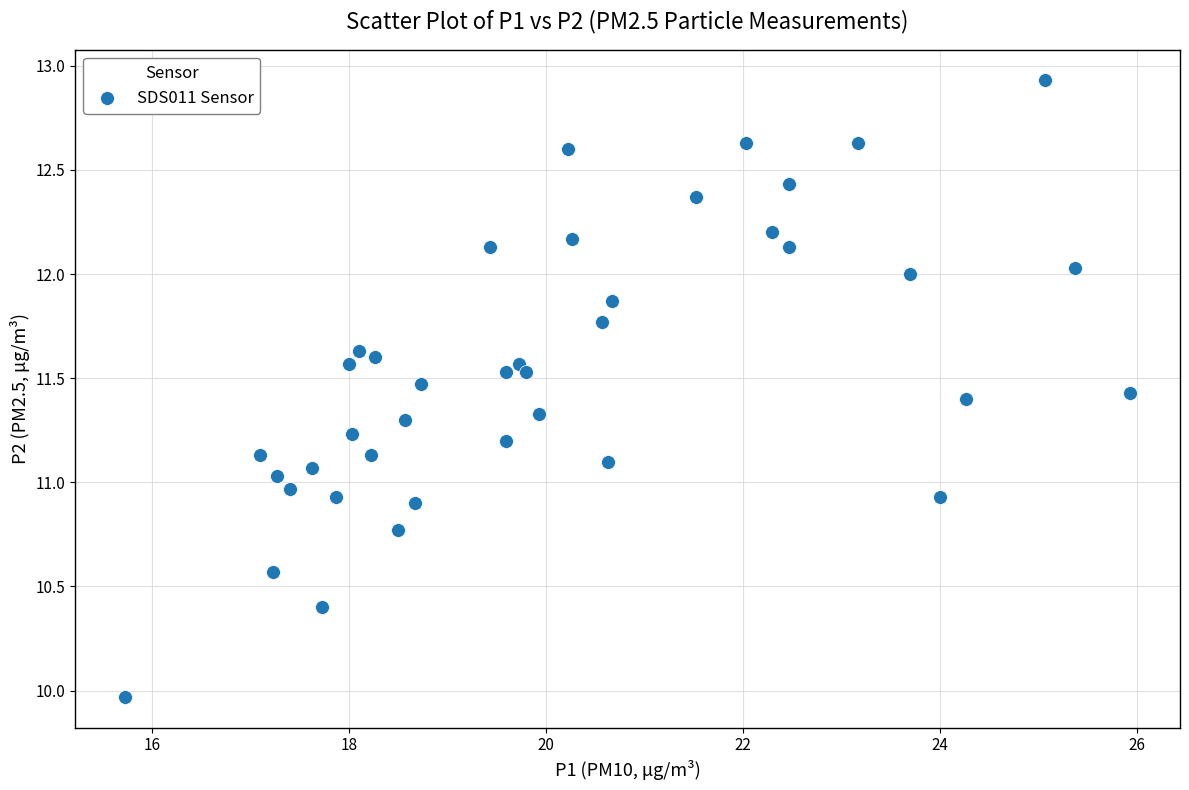

What is the range of Y values (max minus min)?

3.0